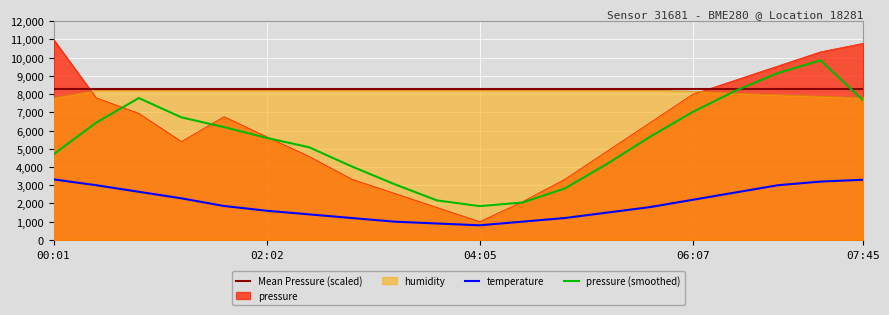

Reading left to right, list all the values displayed in this chart.

pressure: 11000.0	7795.6	6941.3	5397.3	6761.1	5659.8	4572.5	3329.9	2553.3	1776.6	1000.0	2087.3	3329.9	4883.2	6436.5	7989.7	8766.4	9543.0	10319.7	10785.6
temperature: 3320.0	3000.0	2640.0	2280.0	1860.0	1600.0	1400.0	1200.0	1000.0	900.0	800.0	1000.0	1200.0	1500.0	1800.0	2200.0	2600.0	3000.0	3200.0	3300.0
humidity: 7790.4	8200.0	8200.0	8200.0	8200.0	8200.0	8200.0	8200.0	8200.0	8200.0	8200.0	8200.0	8200.0	8200.0	8200.0	8160.0	8040.0	7960.0	7880.0	7800.0